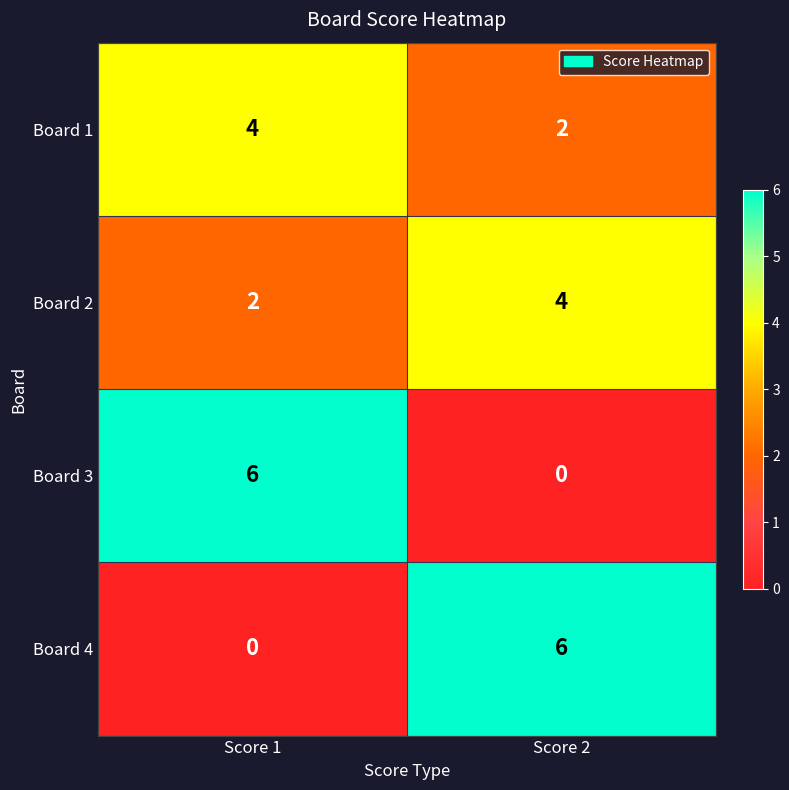

The value of Board 2 at Score 1 is 1. True or false?

False